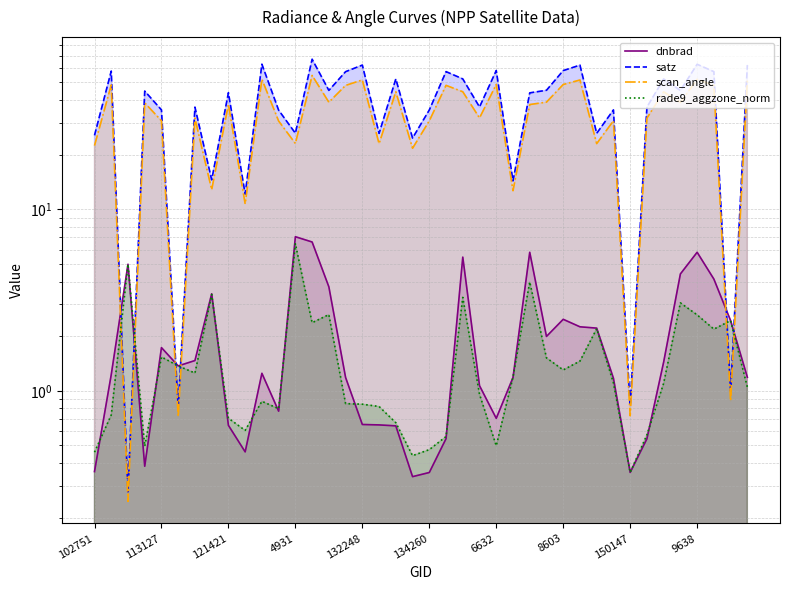

What is the total value across all series at 15?

107.5